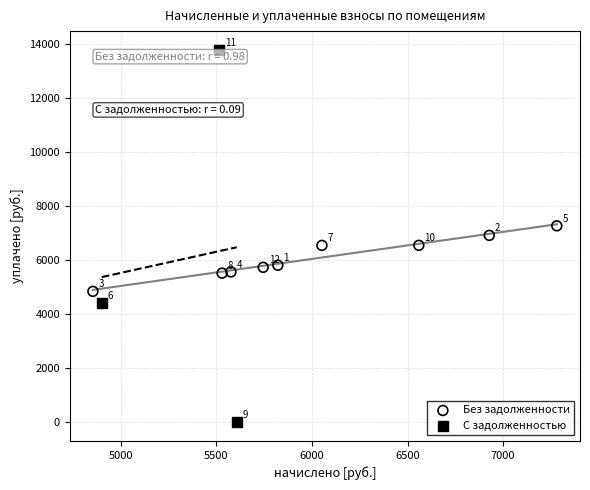

Which series has the largest Y range (max minus min)?

С задолженностью